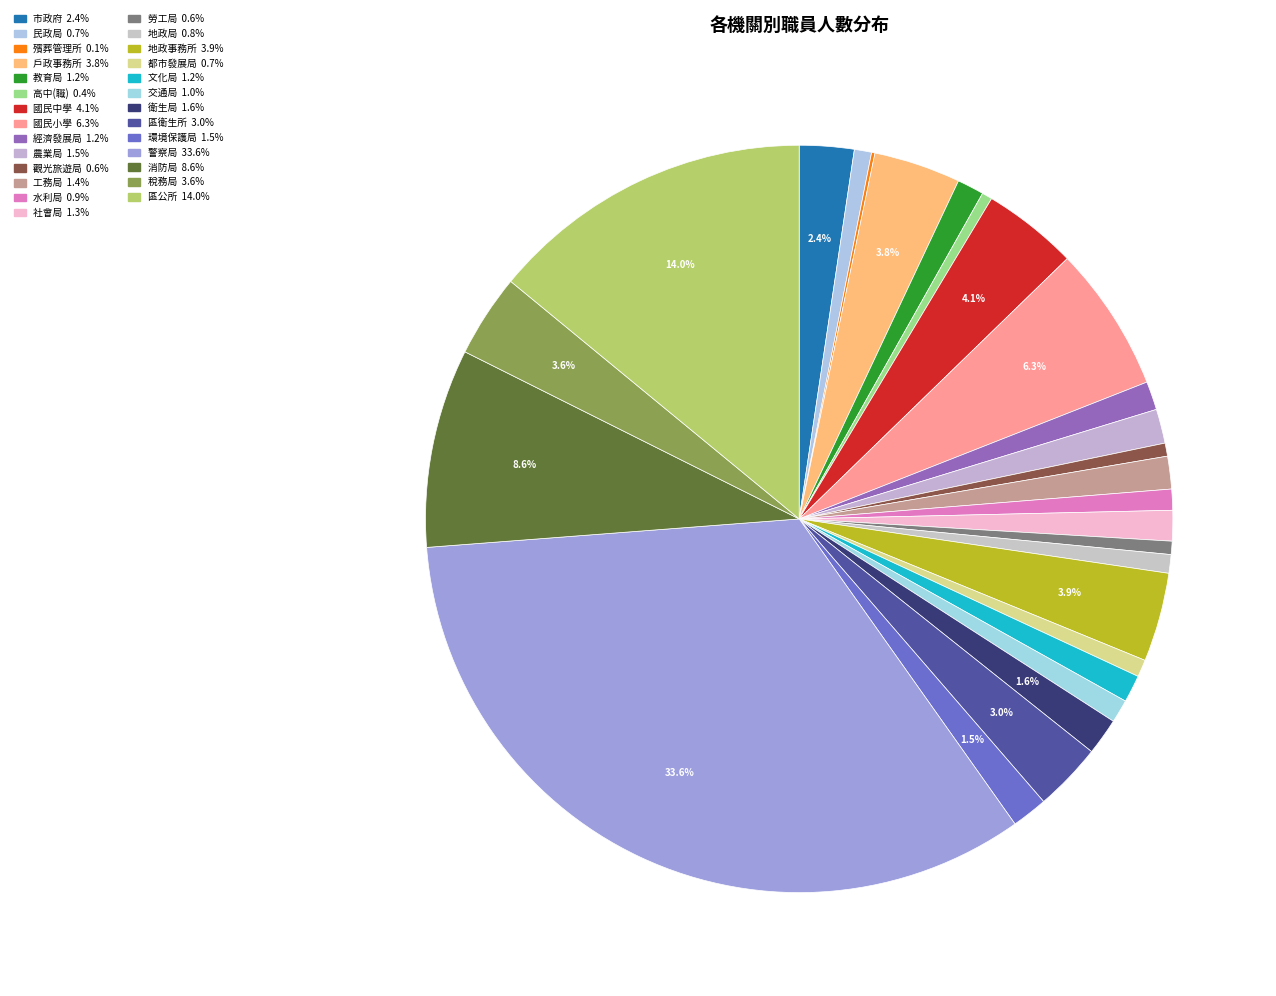

Does 社會局 account for over 50% of the chart?

No